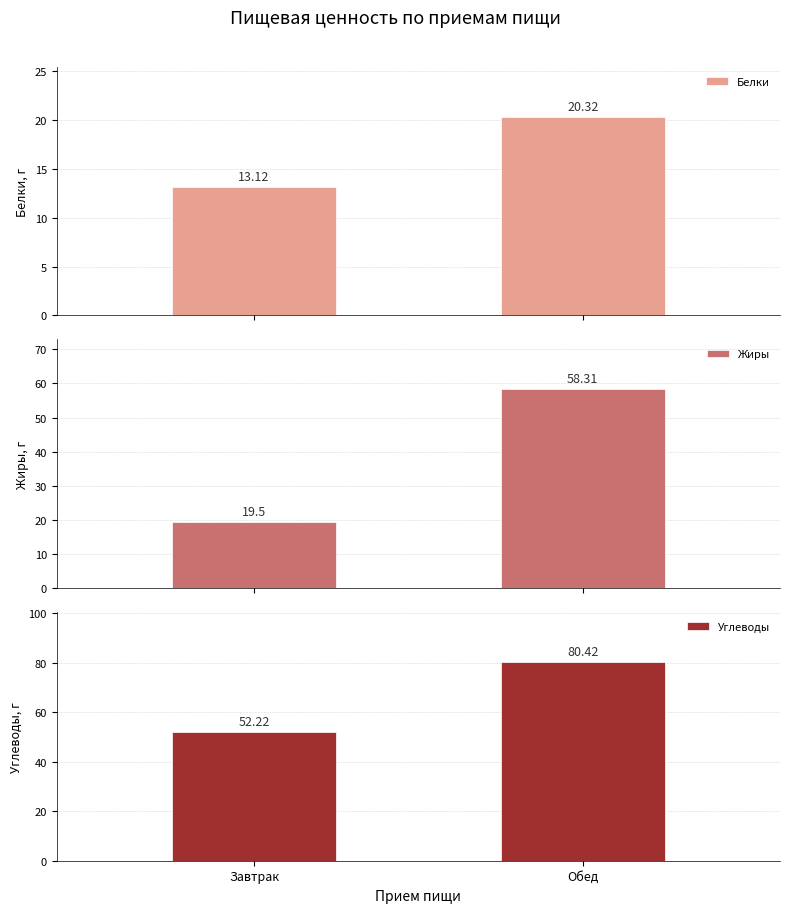

Between Завтрак and Обед, which series saw the biggest shift?

Жиры